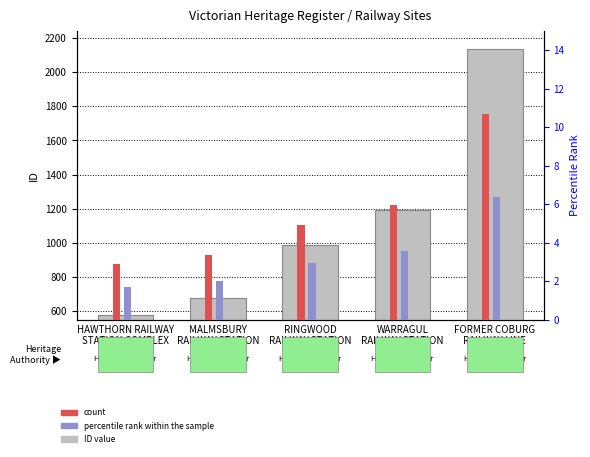

Is it true that count equals 8.6 at RINGWOOD
RAILWAY STATION?

False